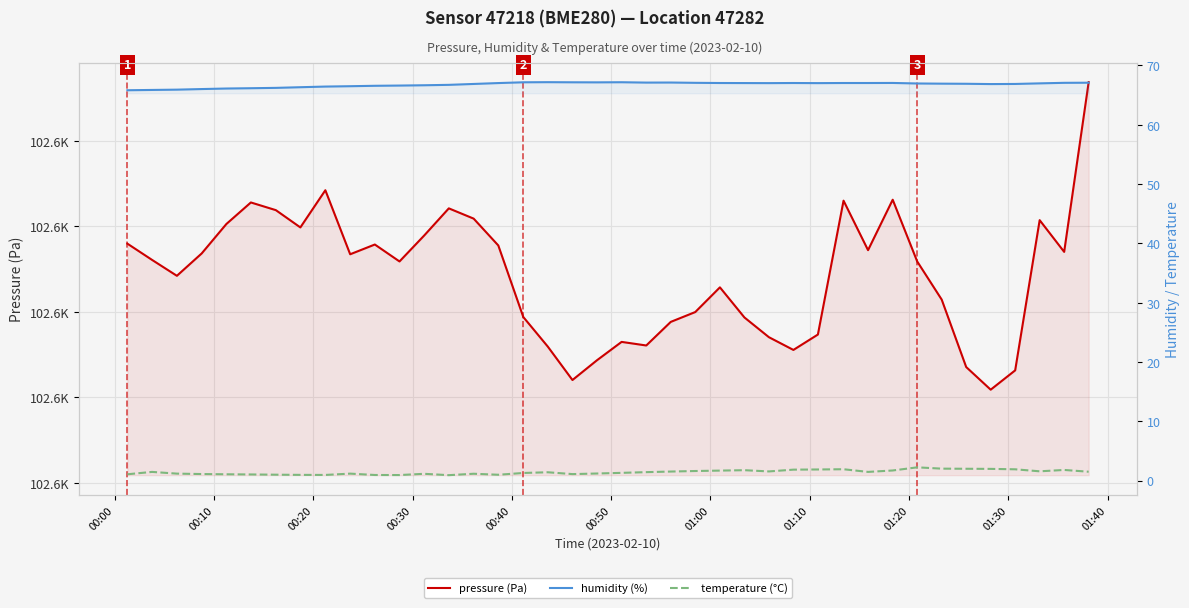

Which series has the largest range (max minus min)?

pressure (Pa)